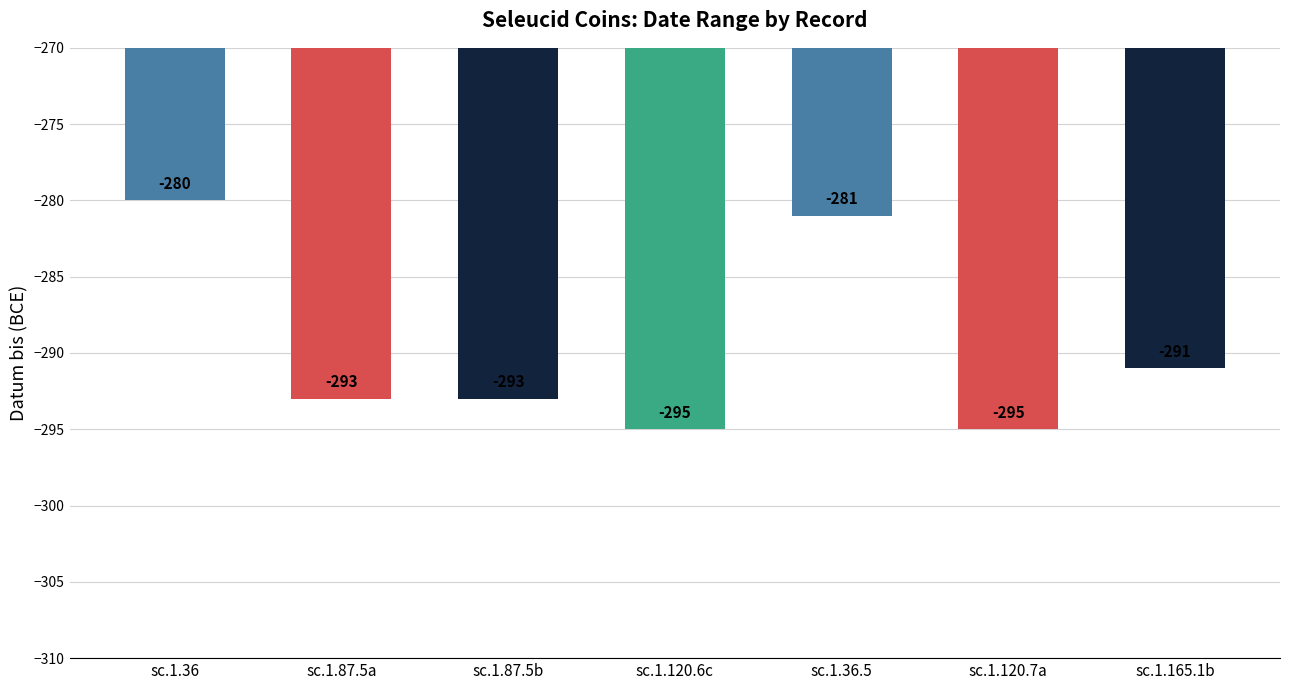

At which label does the data first exceed -293?

sc.1.36